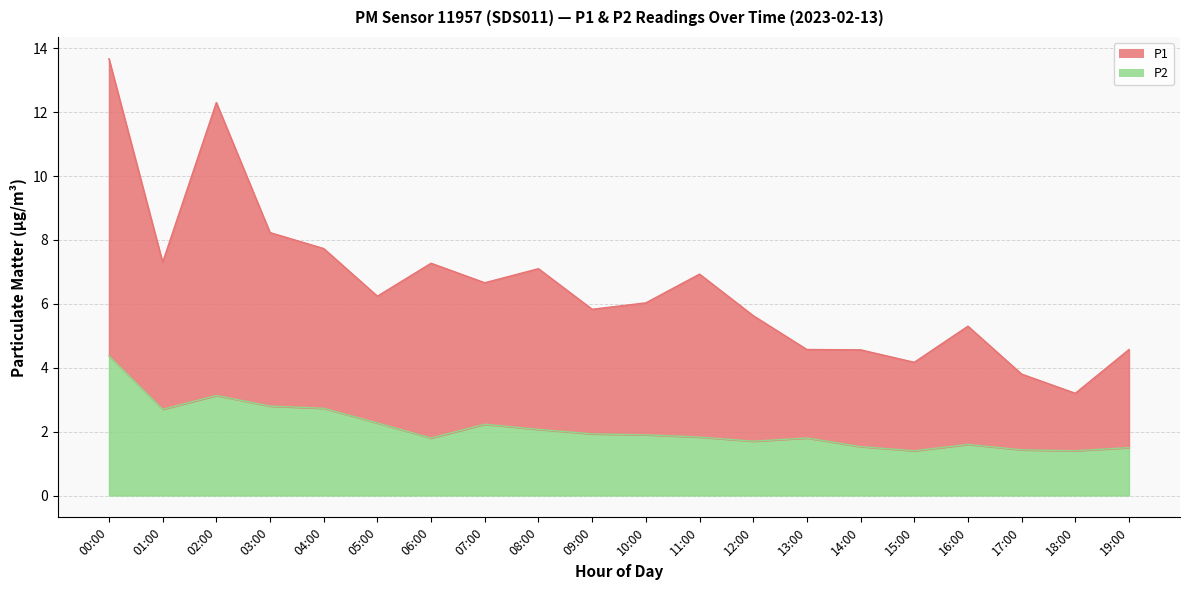

What is the value of the P1 point at the 7th from the left?

7.3